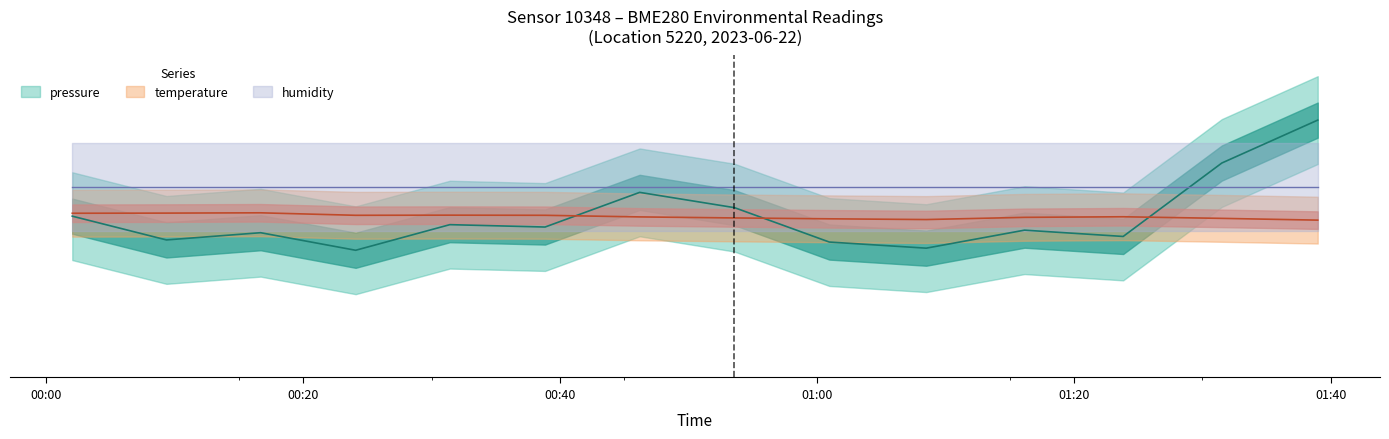

How many values in the pressure series are below -3?

8